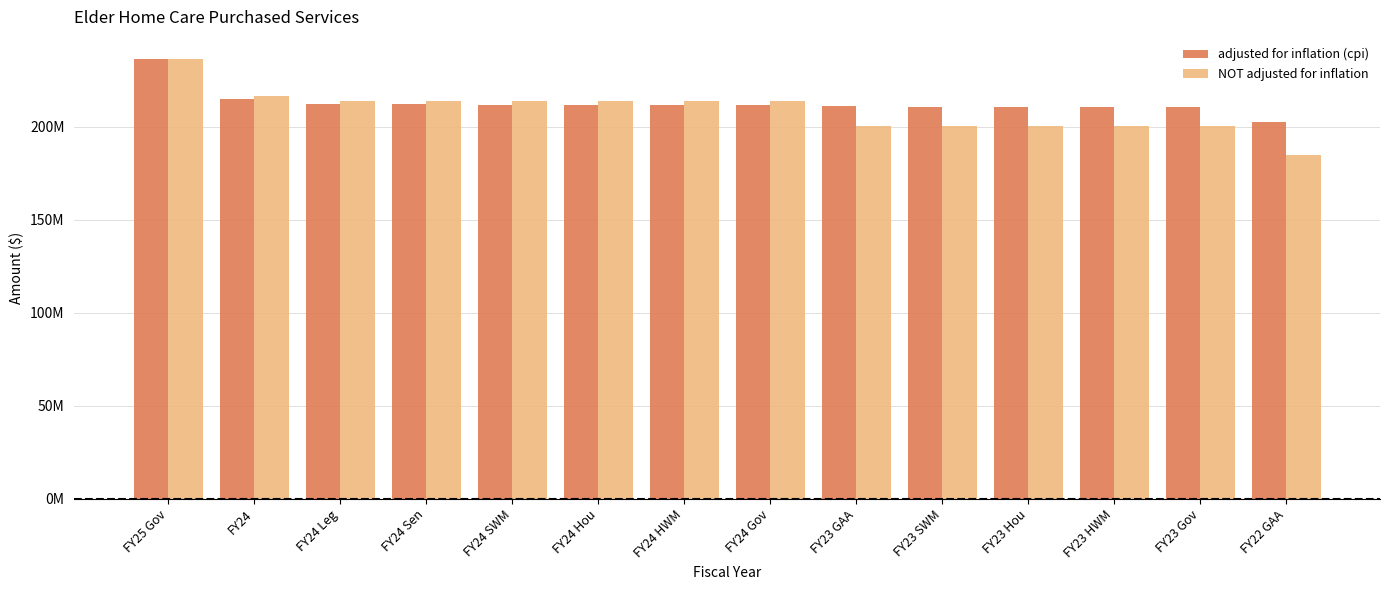

What are all the series names shown in the legend?

adjusted for inflation (cpi), NOT adjusted for inflation